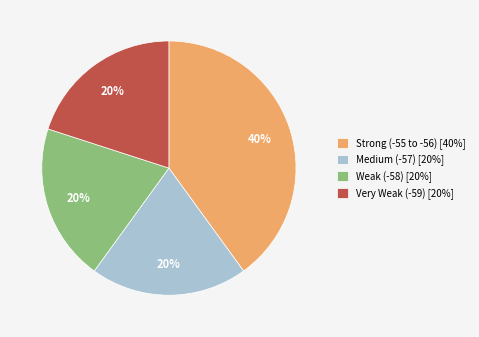

The Weak (-58) [20%] slice represents 20% of the pie. True or false?

True